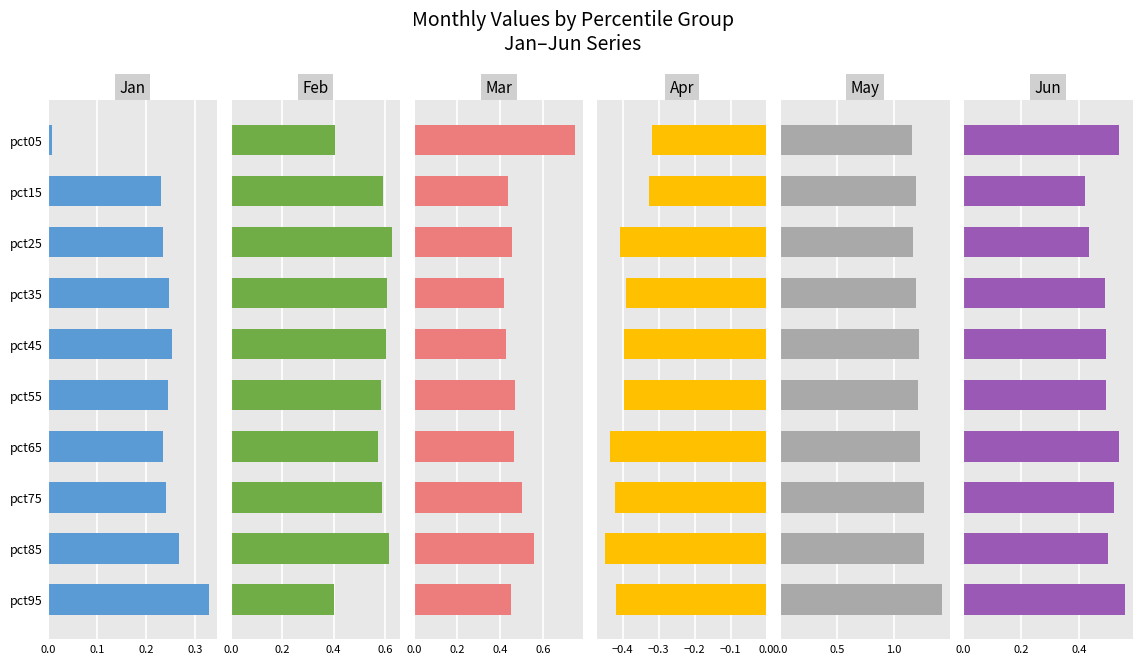

What is the smallest value displayed?

-0.4